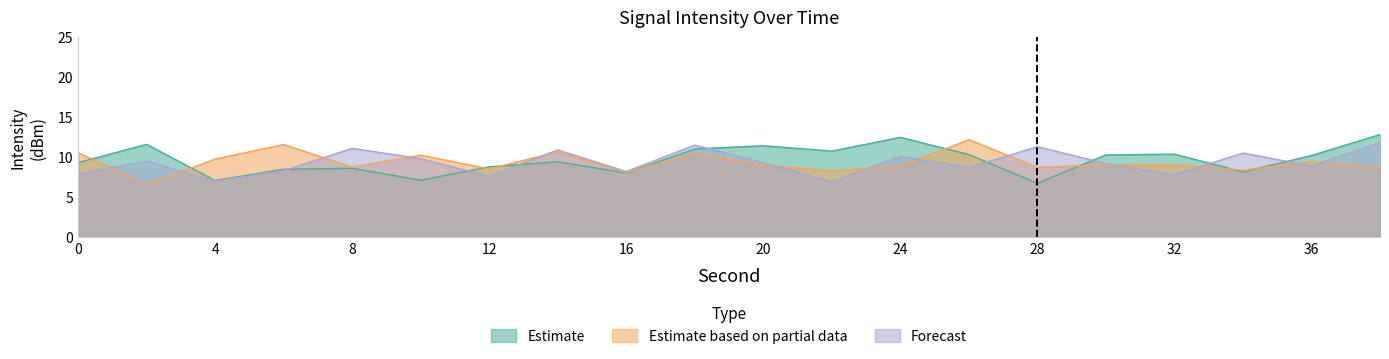

Is the value of Estimate based on partial data at 18 greater than the value of Forecast at 28?

No